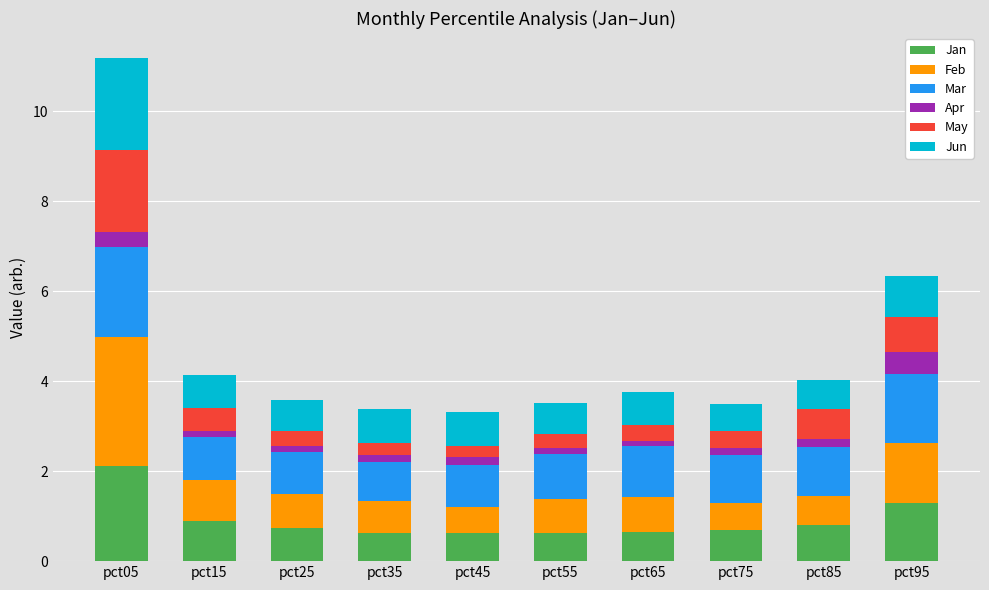

At which category is the sum across all series the highest?

pct05